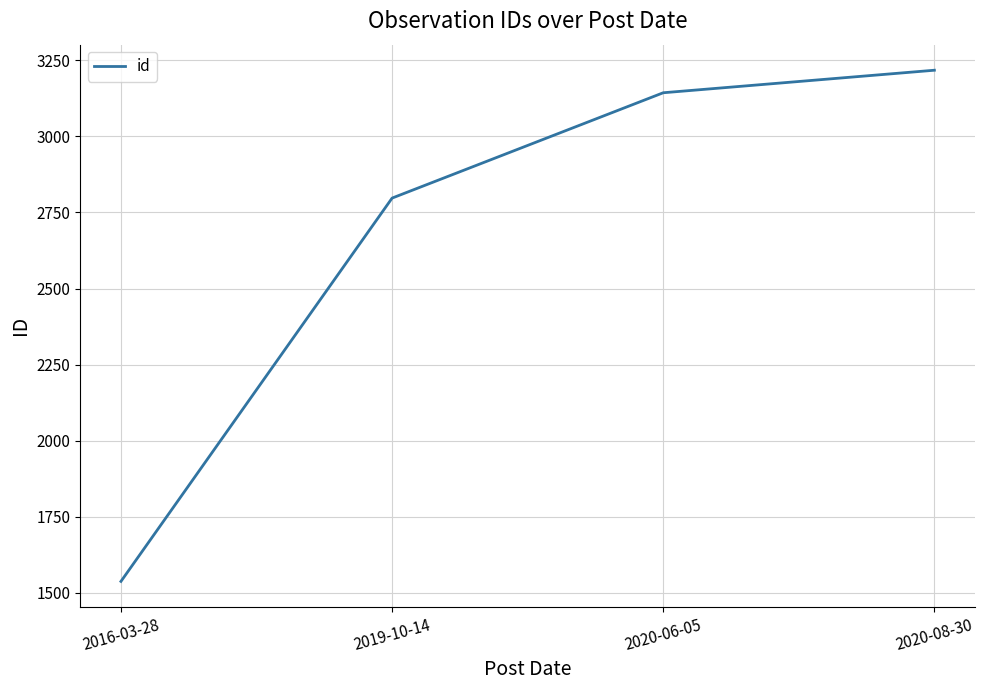

What is the approximate value at 2019-10-14?

2797